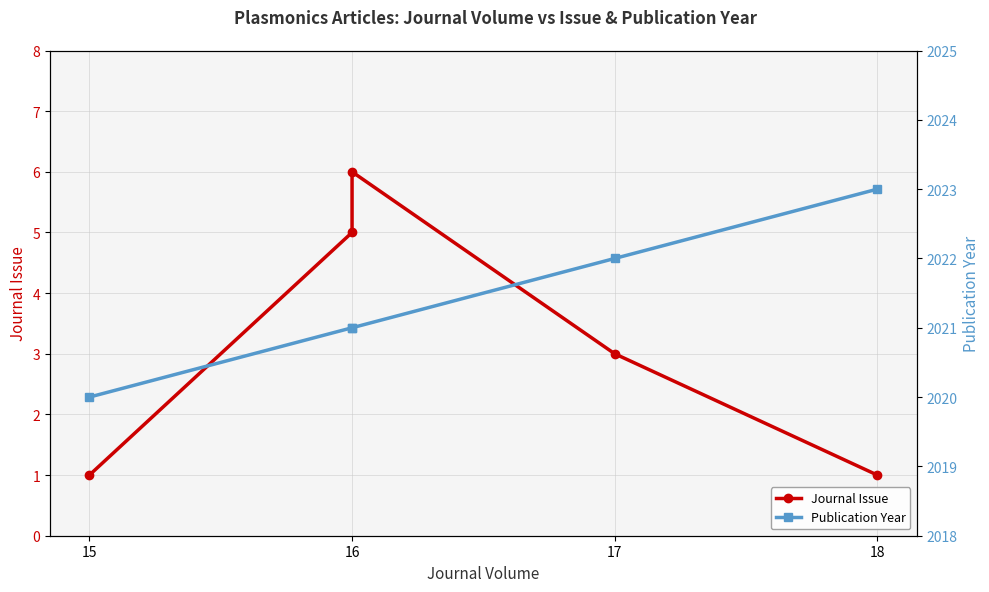

What are all the series names shown in the legend?

Journal Issue, Publication Year